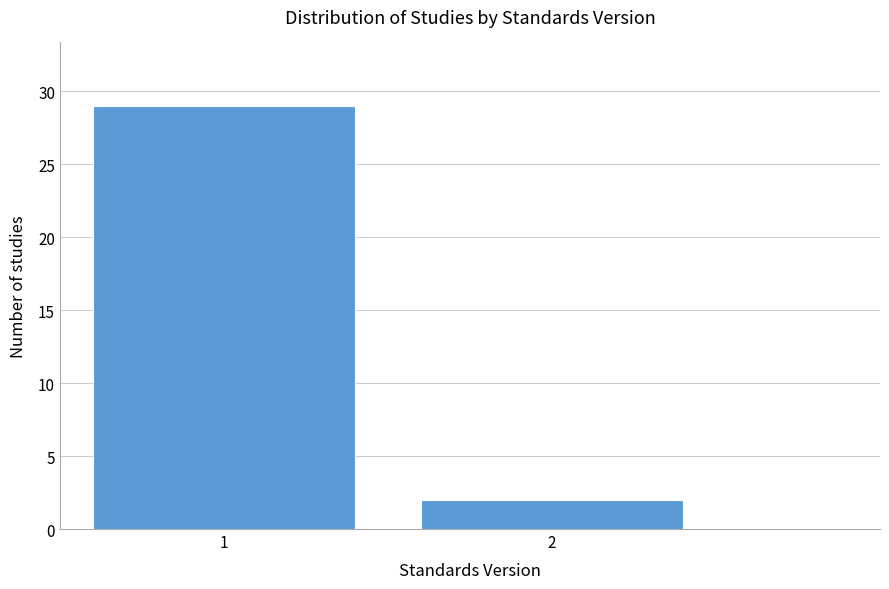

Reading right to left, extract all data points from this chart.

2=2	1=29